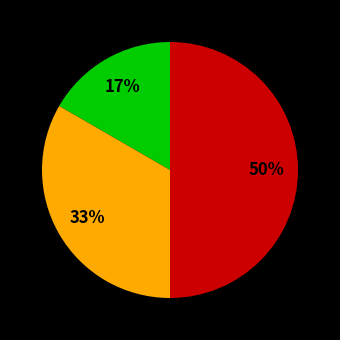

To the nearest percent, what is the average slice percentage?

33%